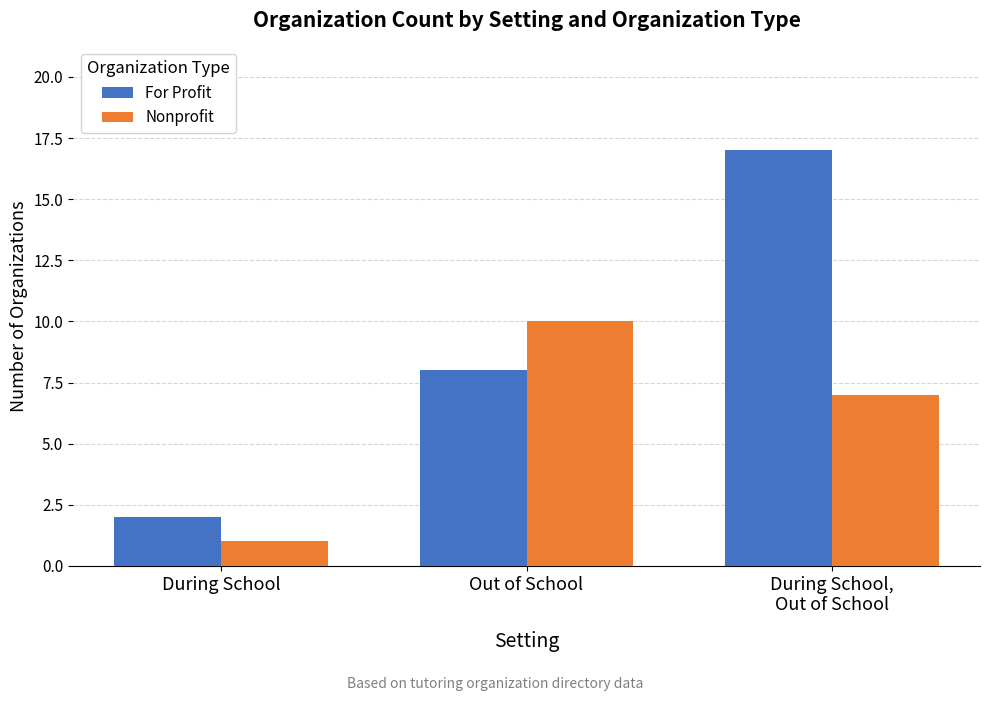

Rank the series by their average value, from lowest to highest.

Nonprofit, For Profit